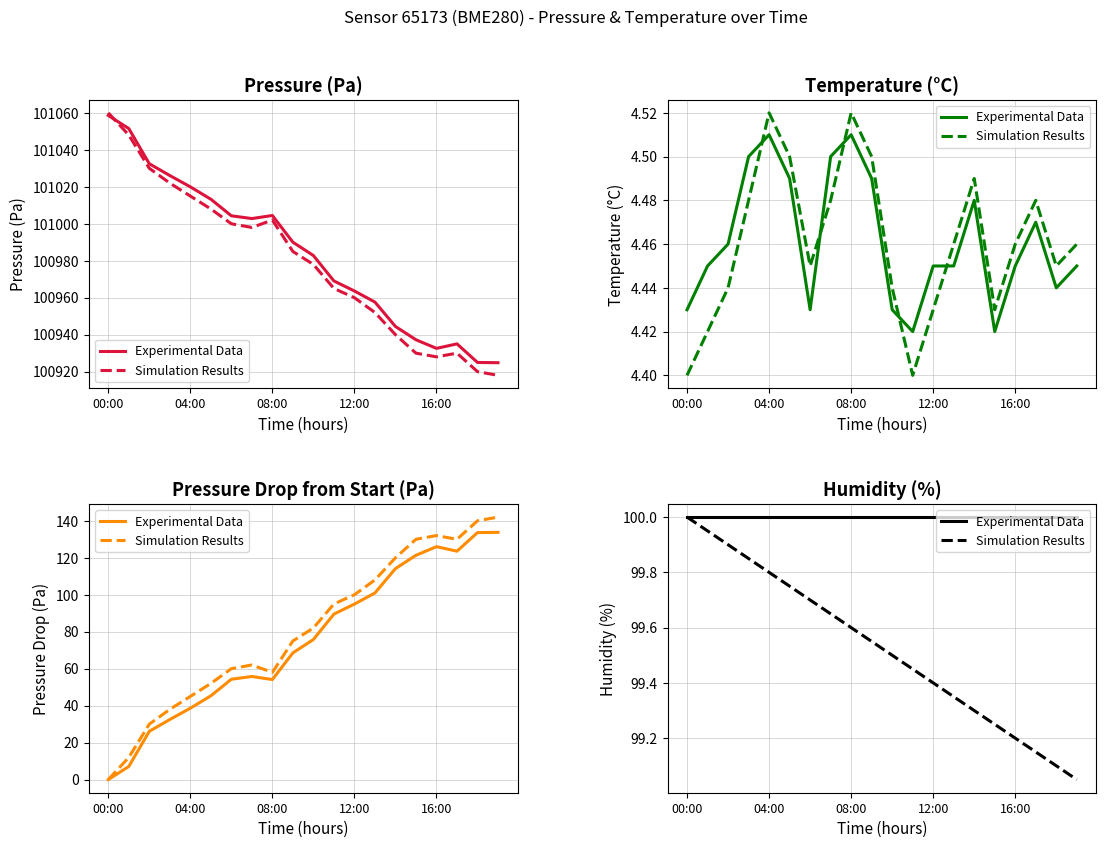

List the series in order of their peak value, highest first.

Experimental Data, Simulation Results